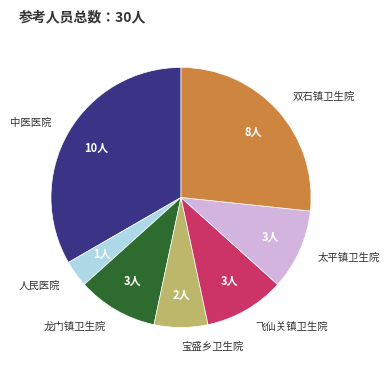

Which slice is the largest?

中医医院